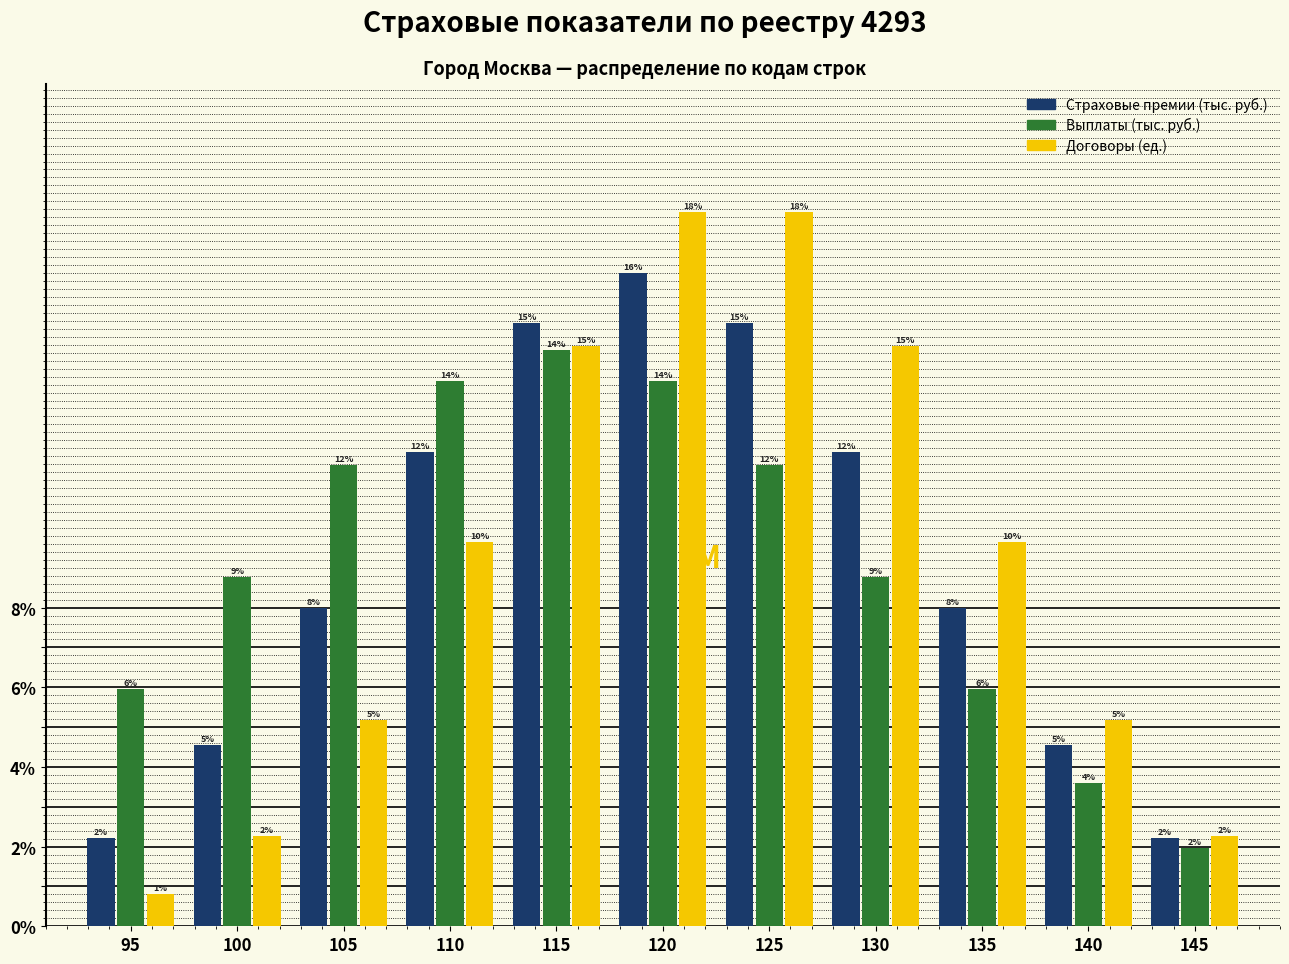

How many bars are there in total?

33